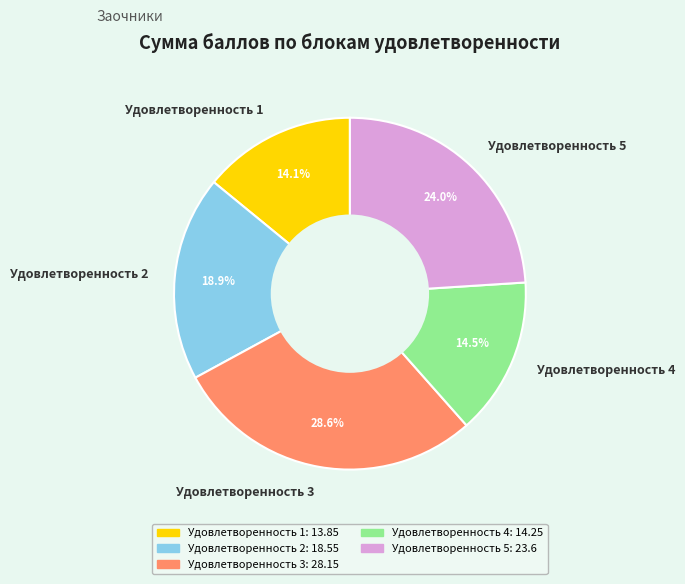

Is there any slice that represents more than half of the pie?

No